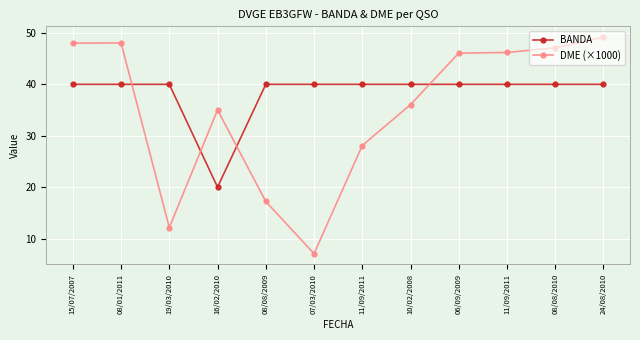

In DME (×1000), how many points are lower than both neighbors (excluding endpoints)?

2